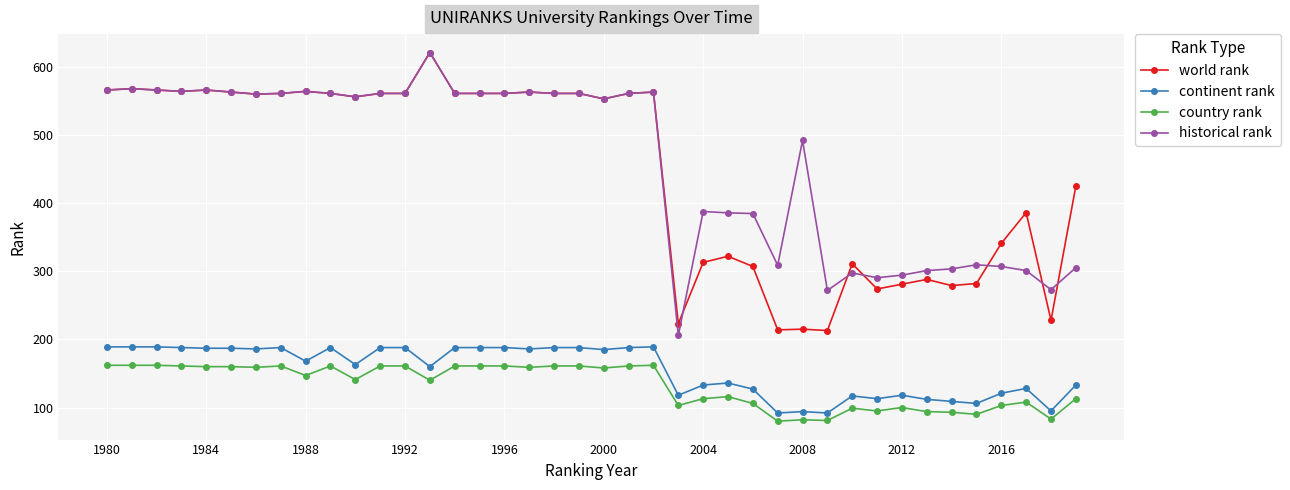

What is the value of the world rank point at the 27th from the left?

307.0